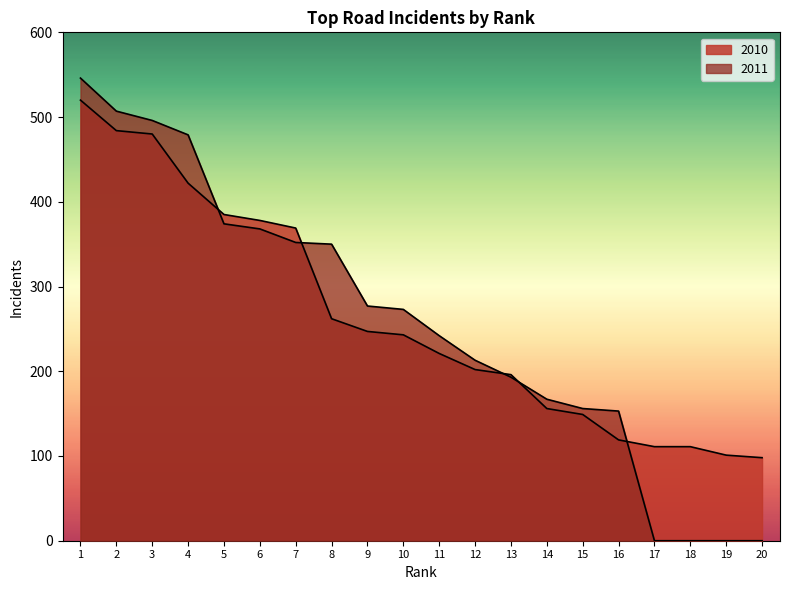

What is the difference between the 2011 values at 8 and 19?

350